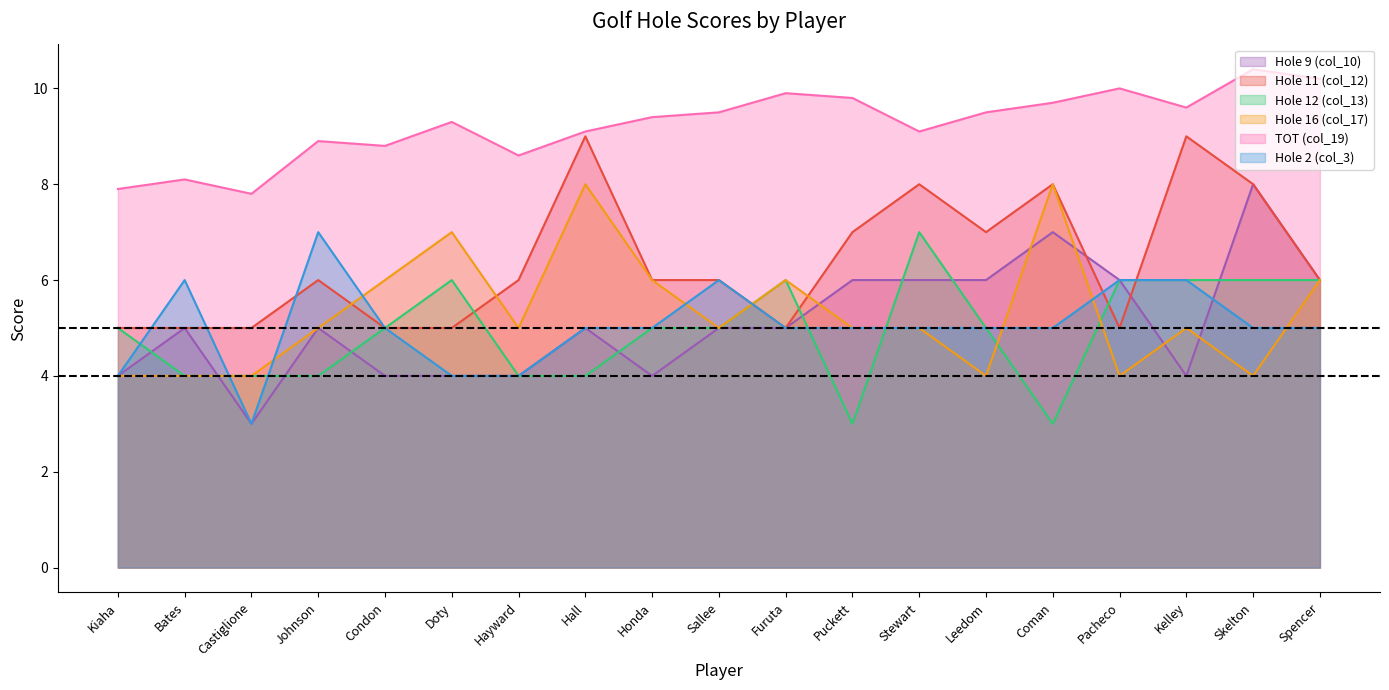

What is the sum of the Hole 2 (col_3) values at Kelley and Stewart?

11.0